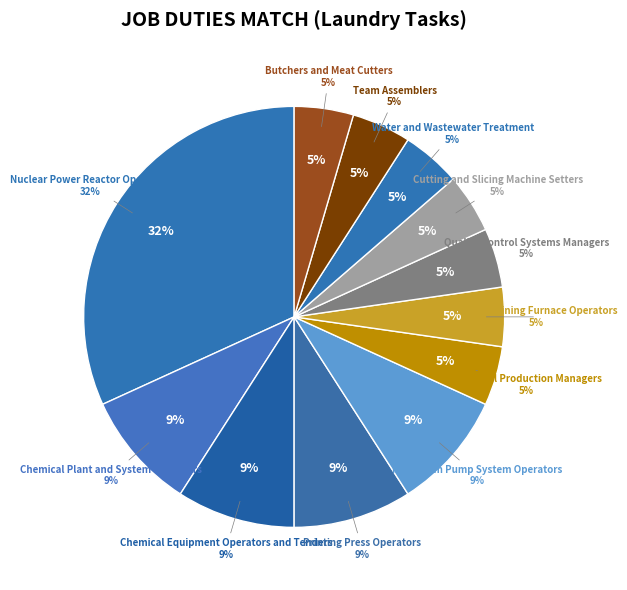

How many segments does this pie chart have?

12